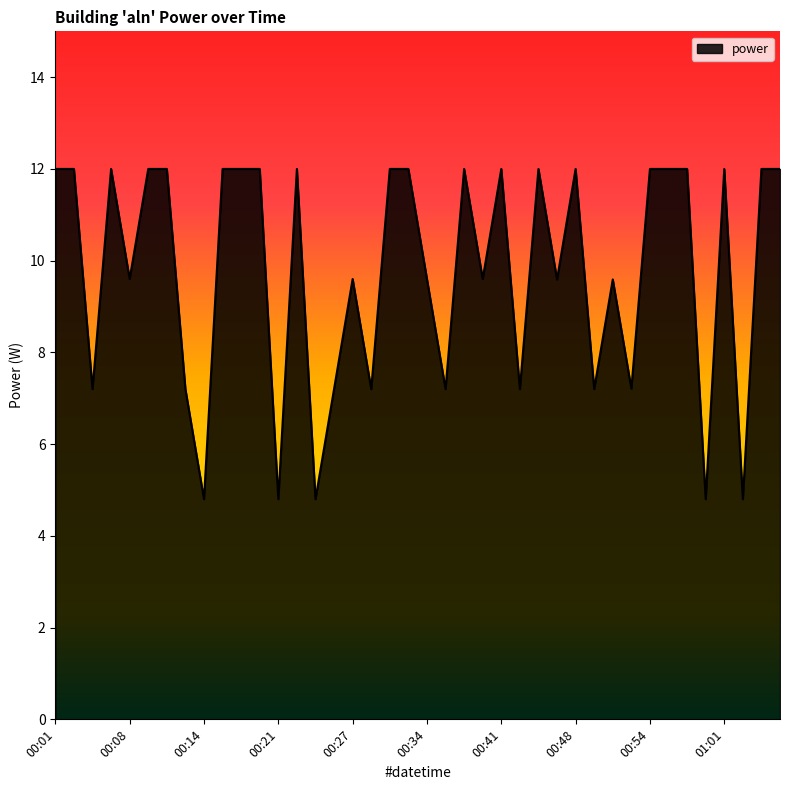

Does the chart display data point markers on the line(s)?

No